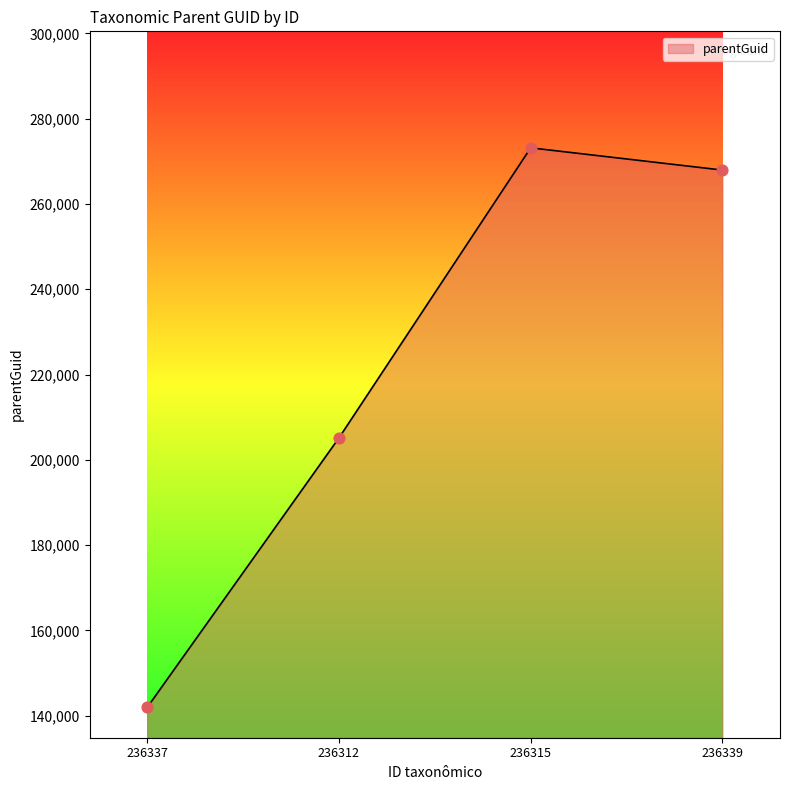

Which has a higher value, 236339 or 236337?

236339